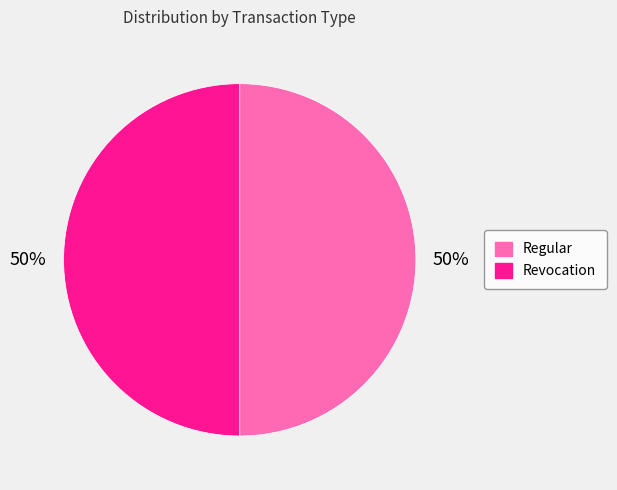

Approximately how many times larger is the value at Revocation compared to Regular?

1.0